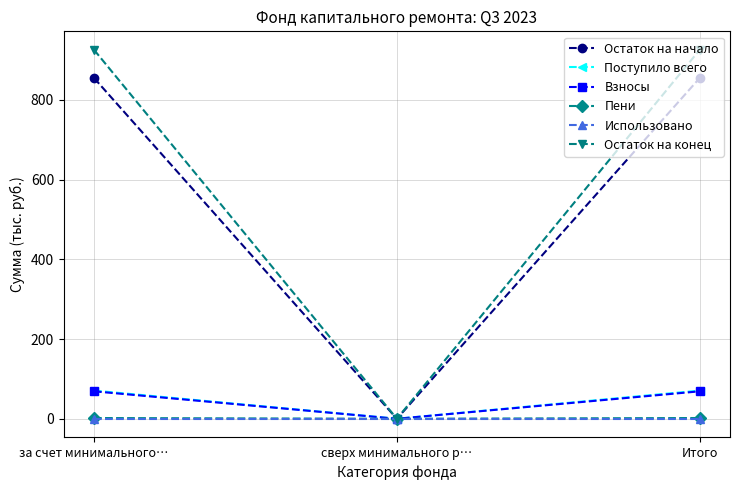

What are all the series names shown in the legend?

Остаток на начало, Поступило всего, Взносы, Пени, Использовано, Остаток на конец